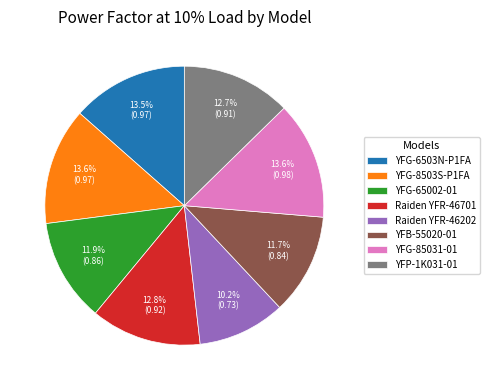

True or false: YFG-65002-01 accounts for 12% of the total.

True